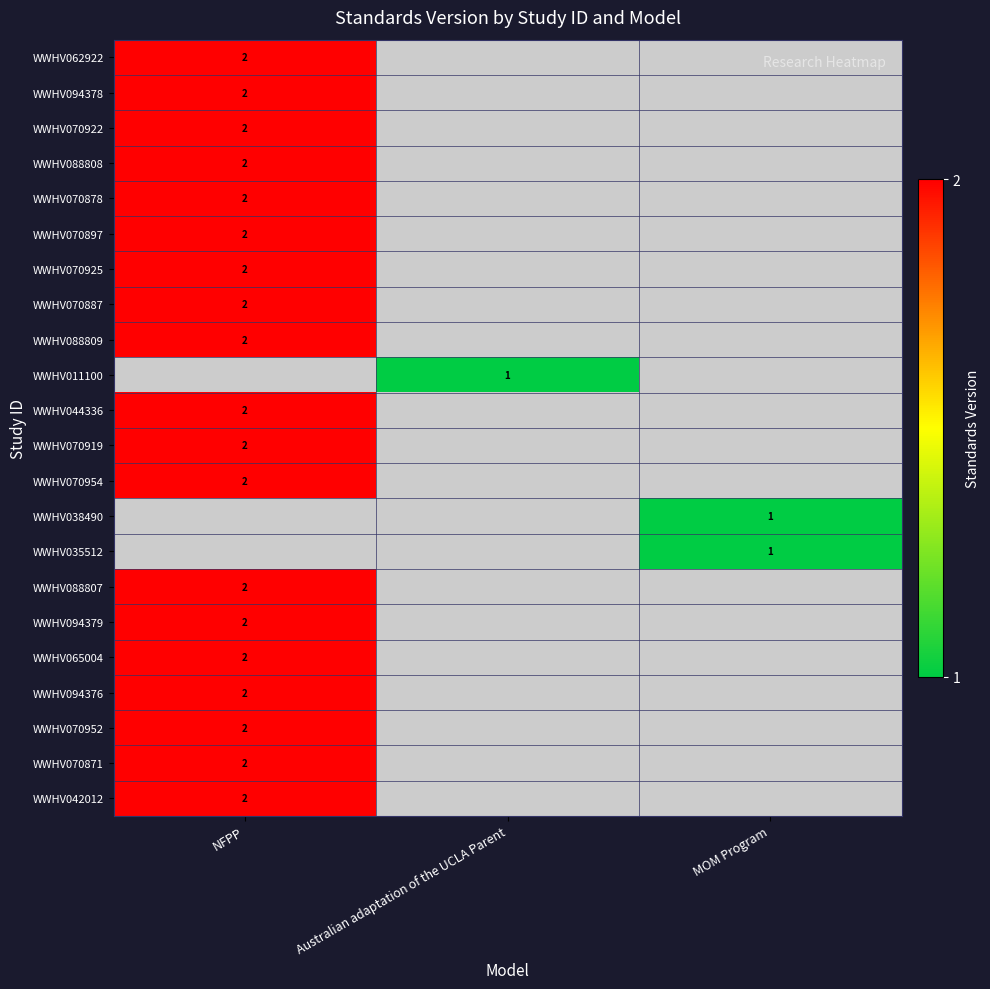

At how many categories does at least one series exceed 1?

1